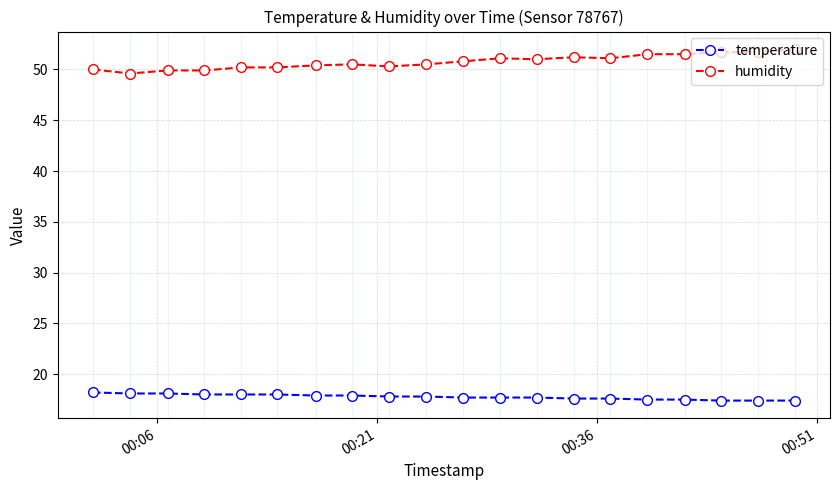

True or false: temperature and humidity cross at least once.

False